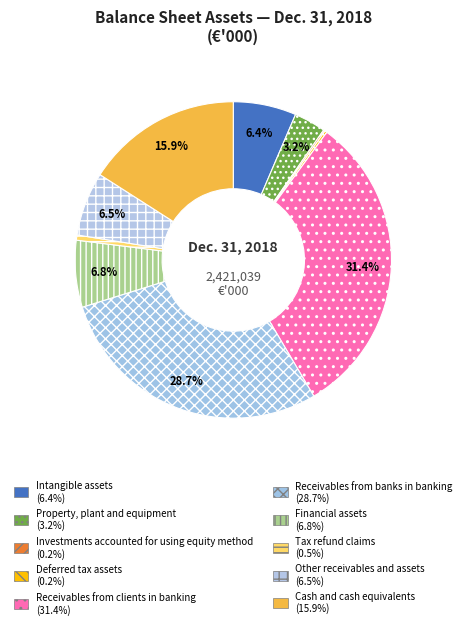

What percentage is the Financial assets slice, to the nearest percent?

7%